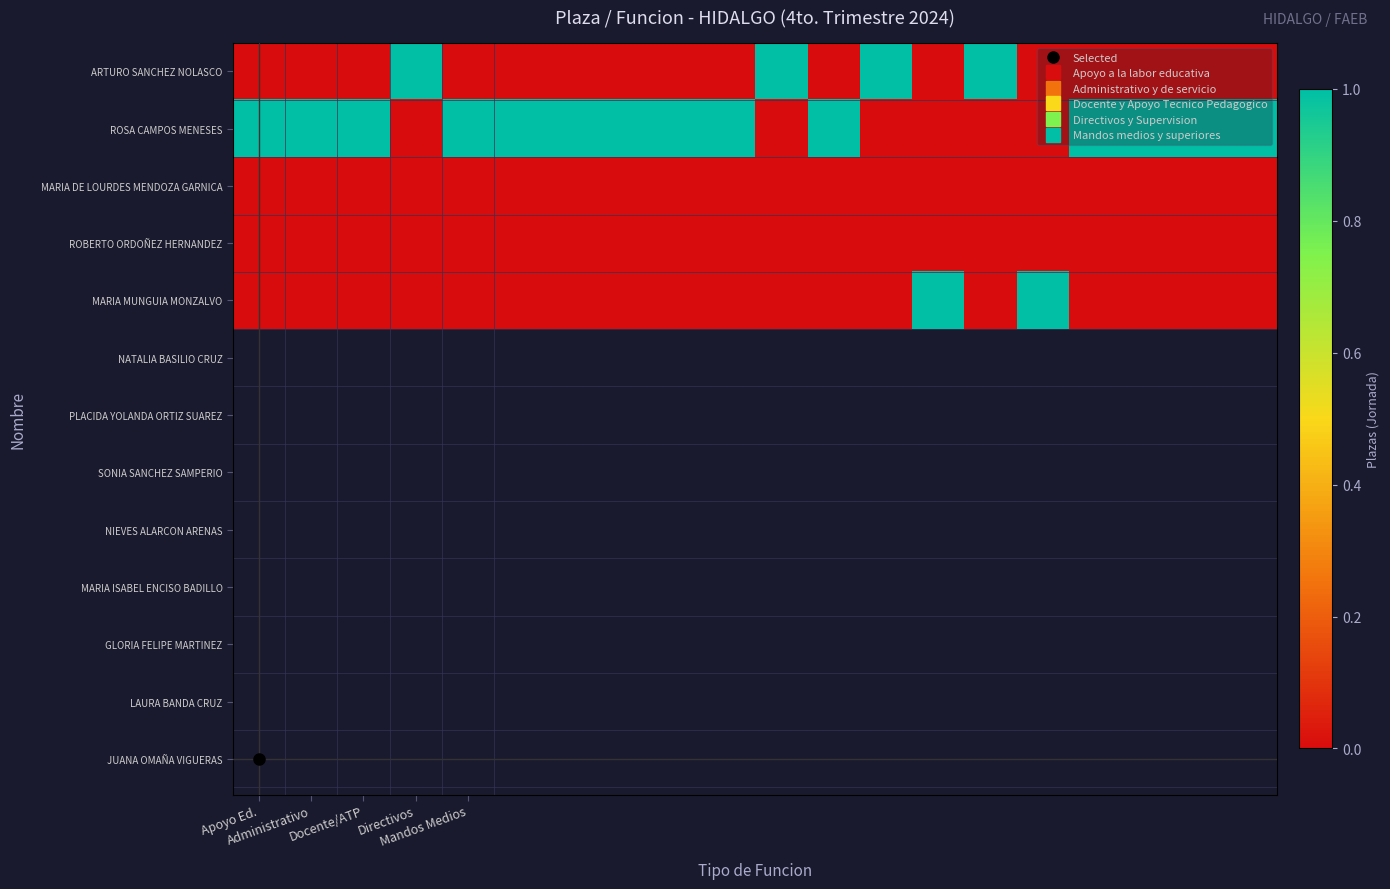

At which category does the chart reach its minimum across all series?

Apoyo Ed.